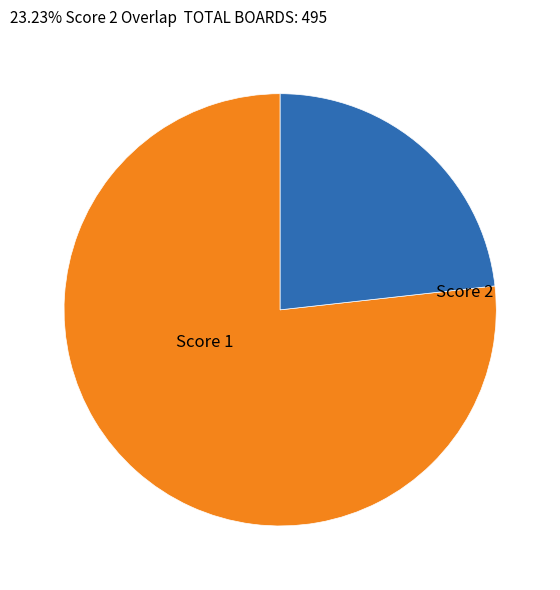

Is the sum of Score 1 and Score 2 greater than half?

Yes